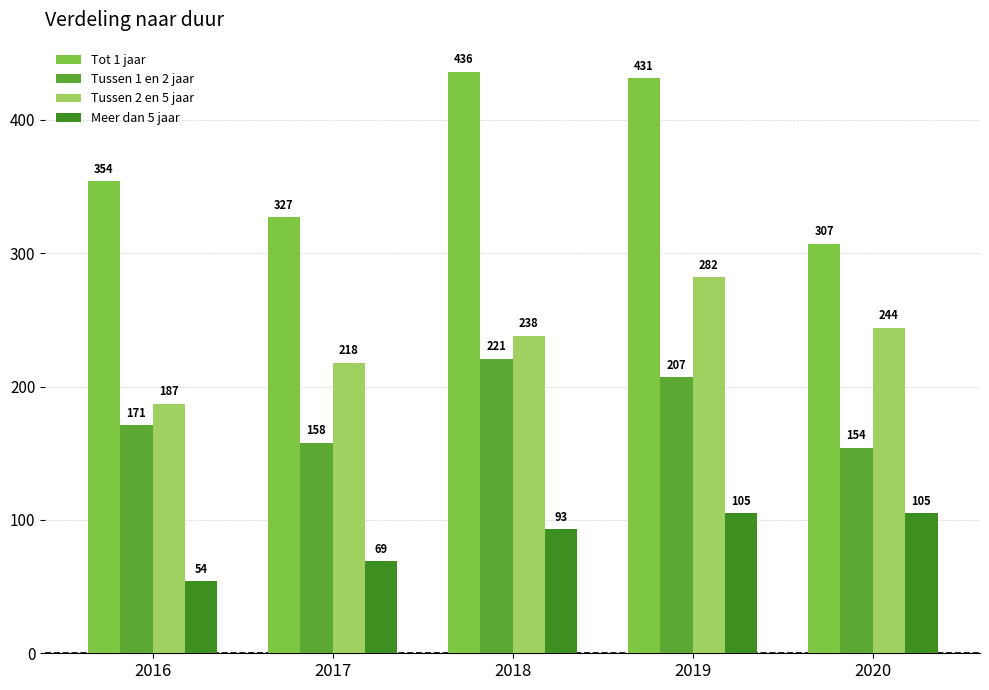

What is the difference between the Tussen 1 en 2 jaar values at 2016 and 2019?

36